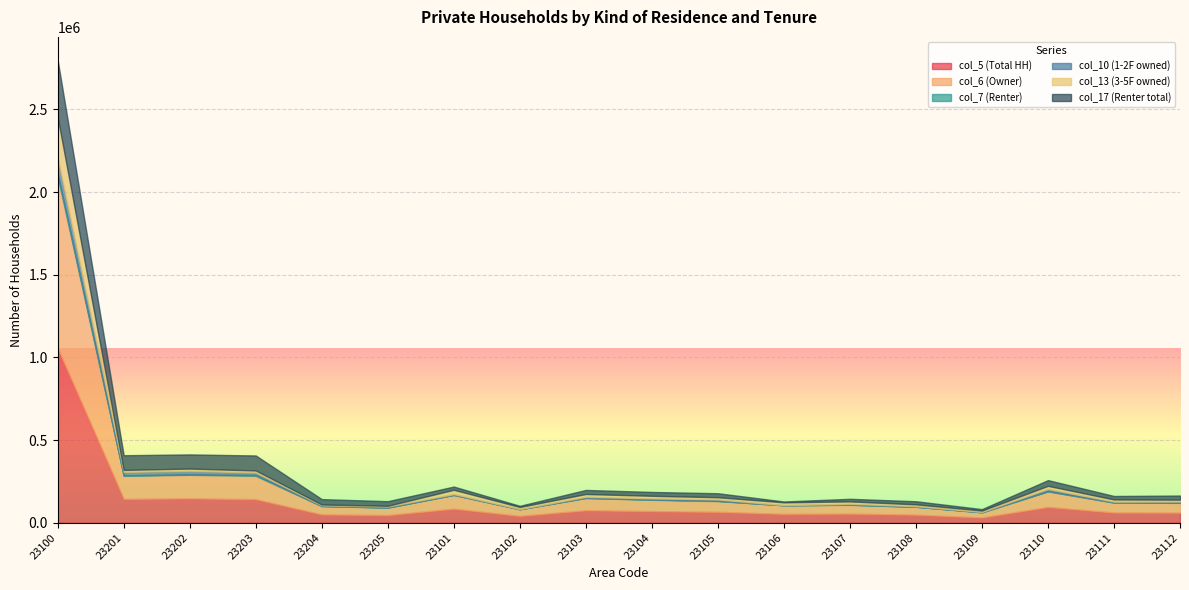

How many categories are shown in the chart?

18